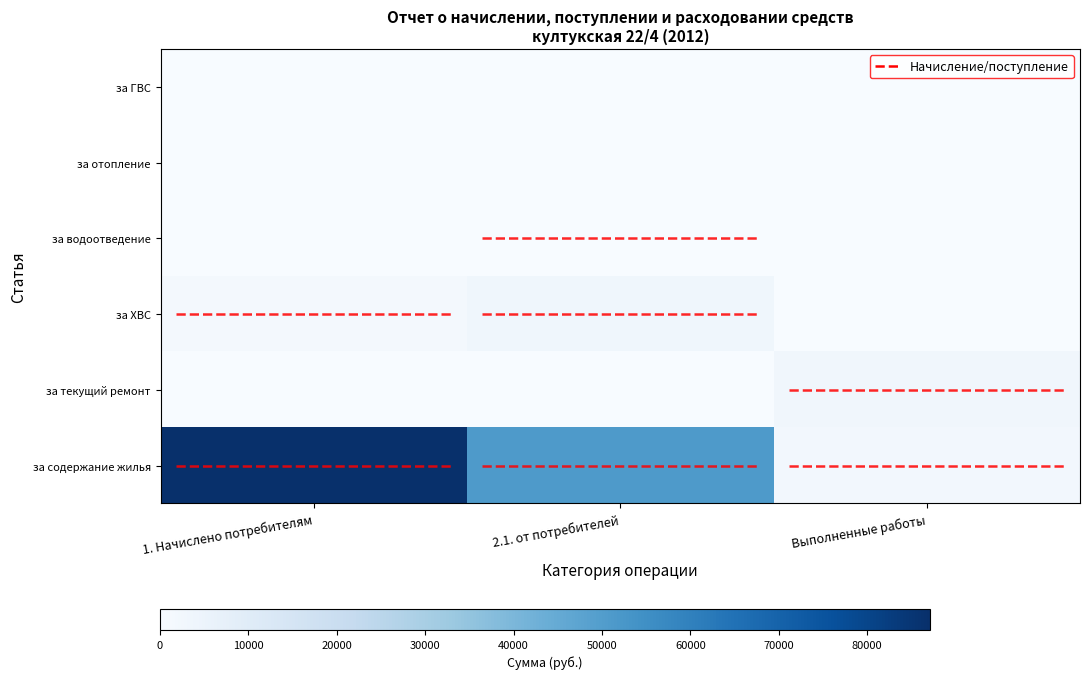

Where is за текущий ремонт nearest to the value 1502?

1. Начислено потребителям